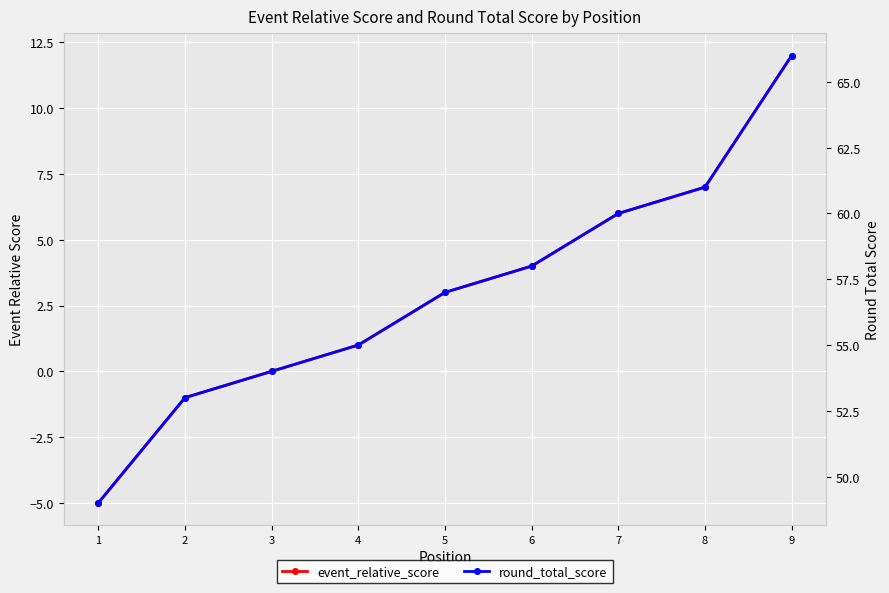

At how many categories does at least one series exceed 8?

9